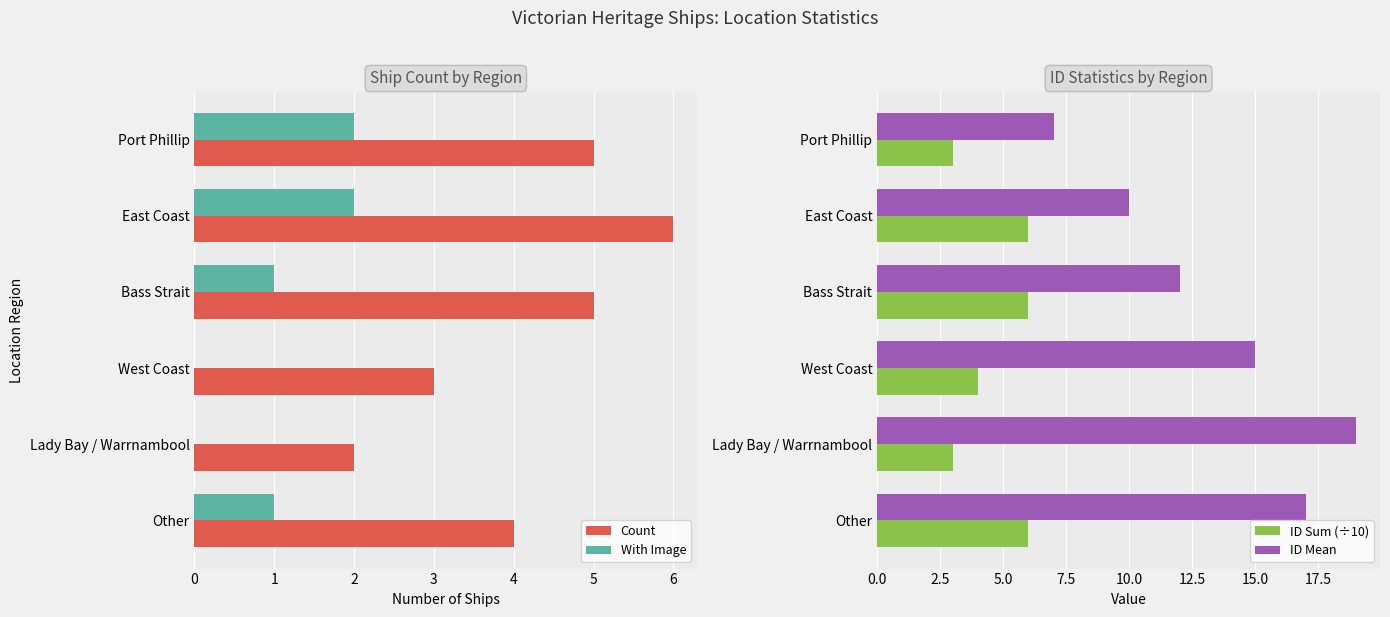

The value of Count at Other is 4. True or false?

True